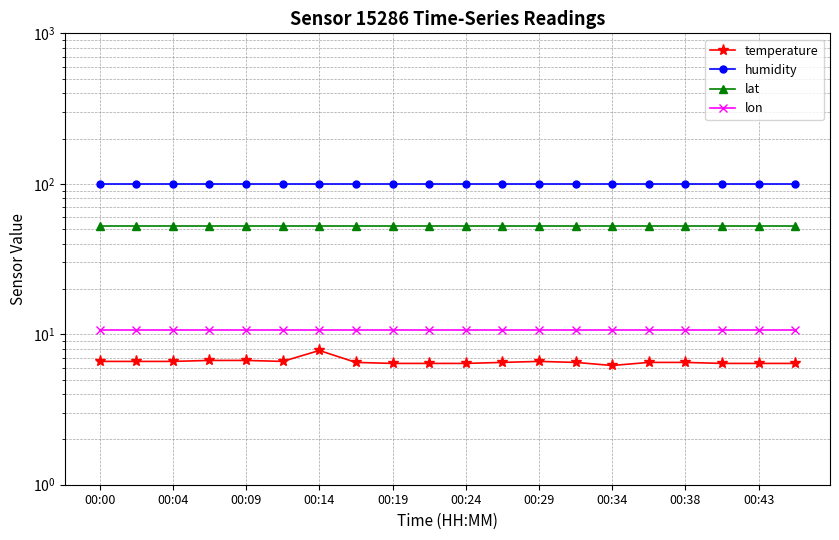

At 19, list the series in order from smallest to largest.

temperature, lon, lat, humidity